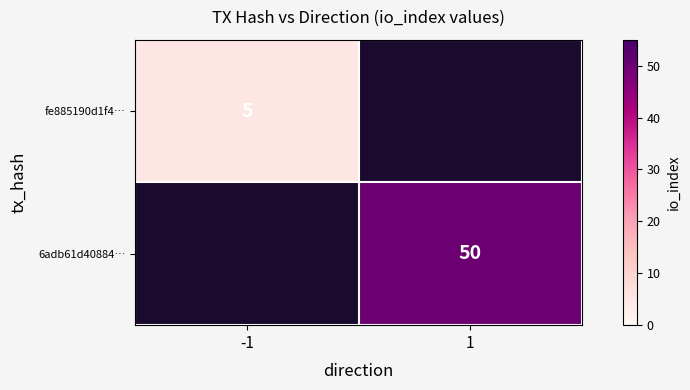

Is it true that 6adb61d40884… equals 32 at 1?

False